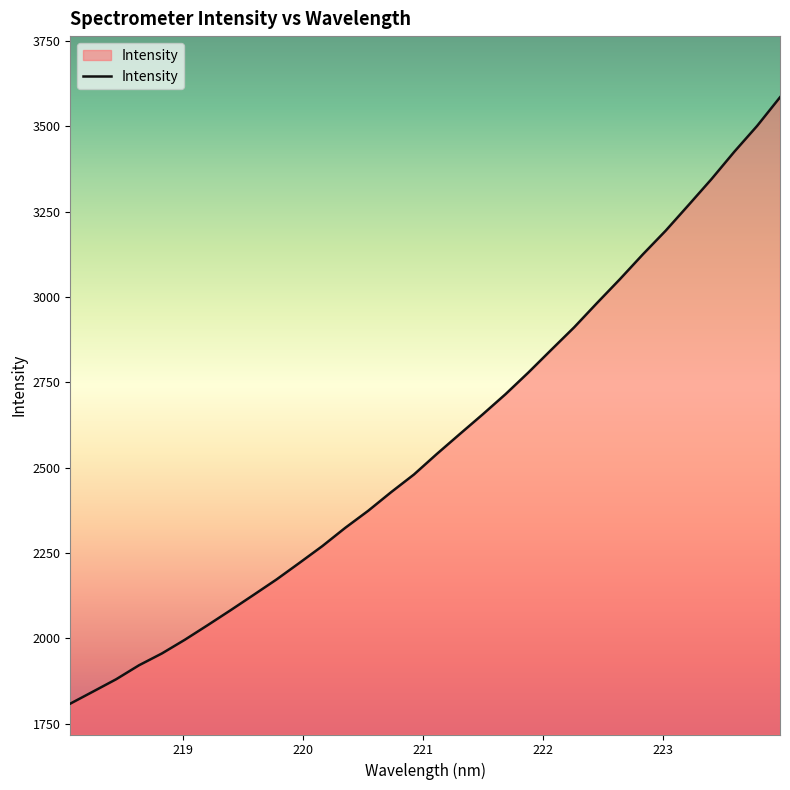

What is the minimum value shown in the chart?

1808.5